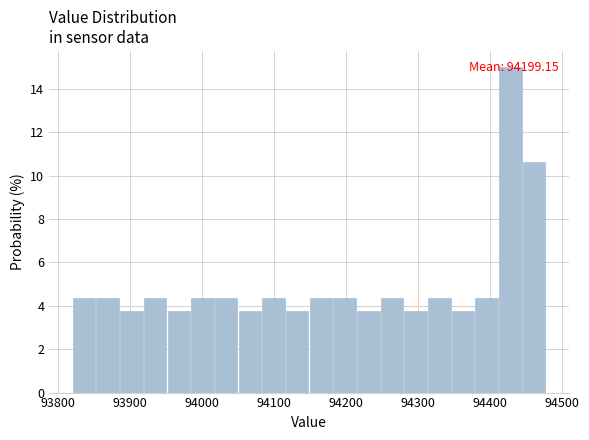

Read against the x-axis, roughly where is the centre of the tallest bar?

94430